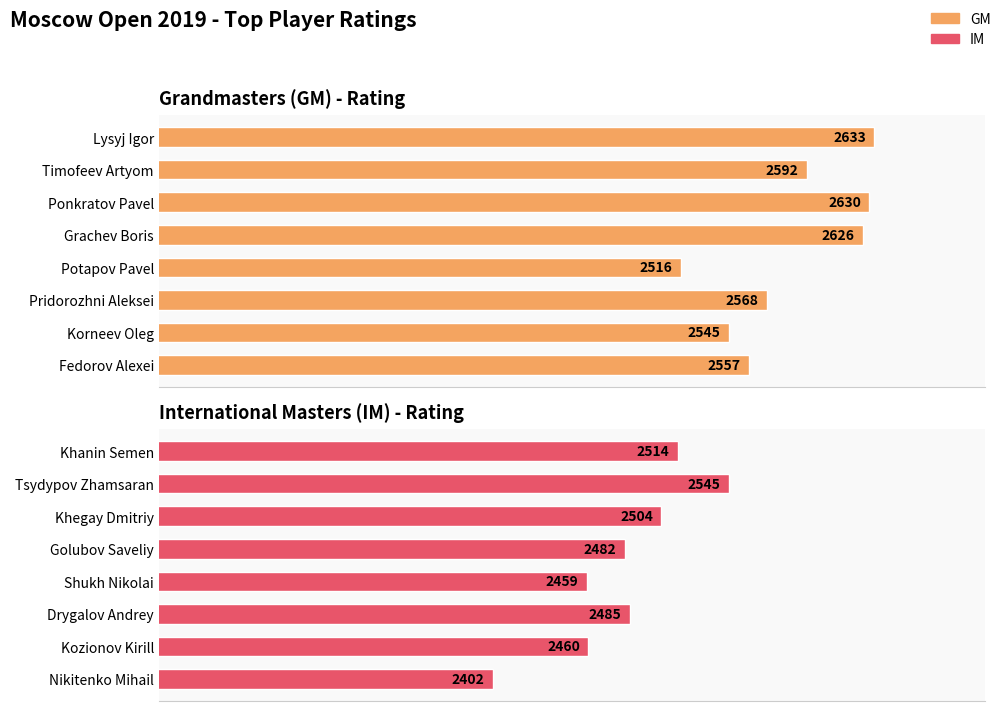

Rank the series by their maximum value, from lowest to highest.

IM, GM